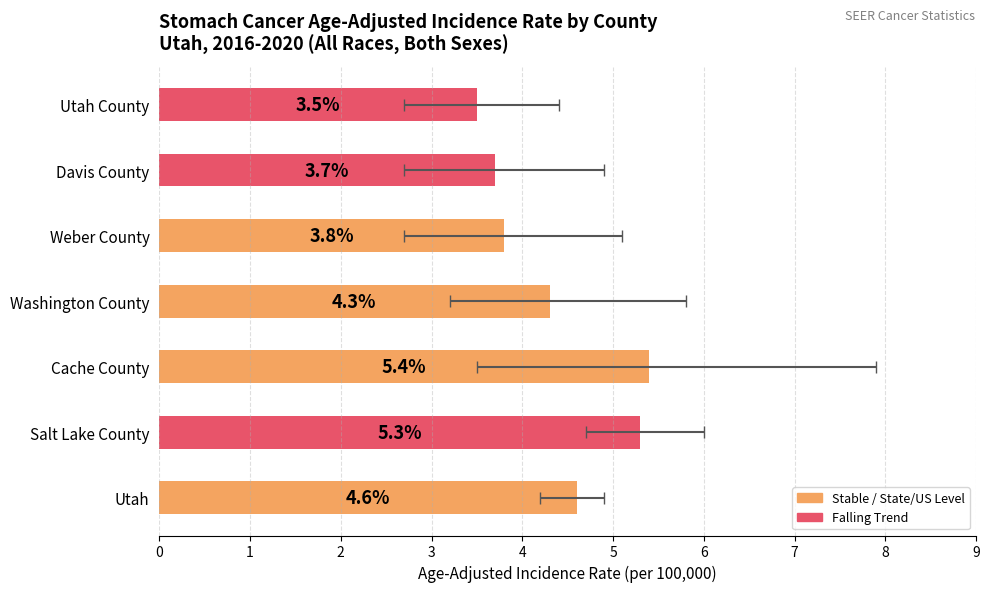

What is the average value?

4.4